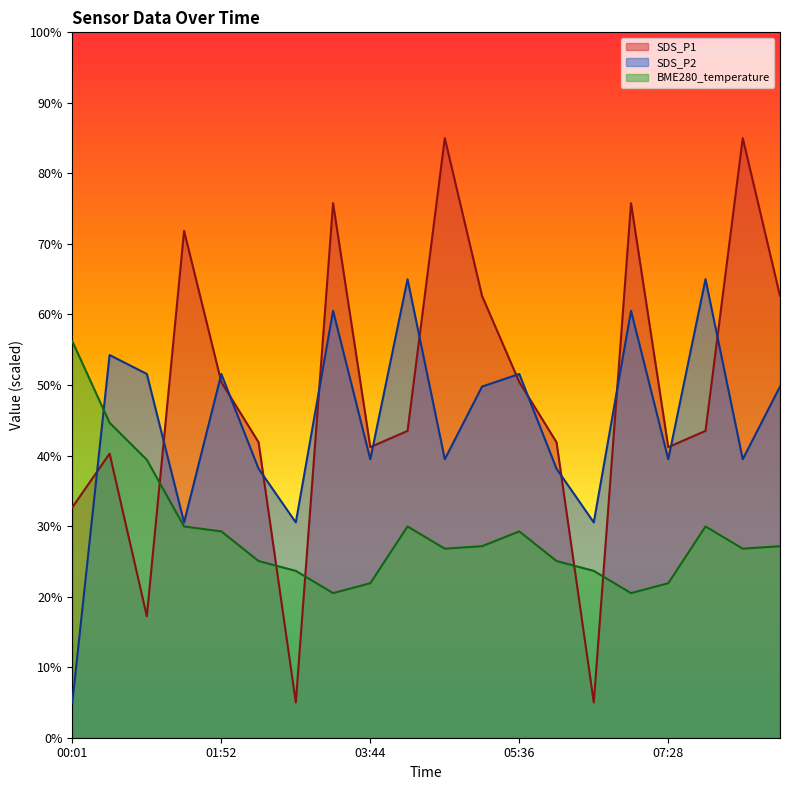

Which category has the lowest value in the SDS_P1 series?

02:48